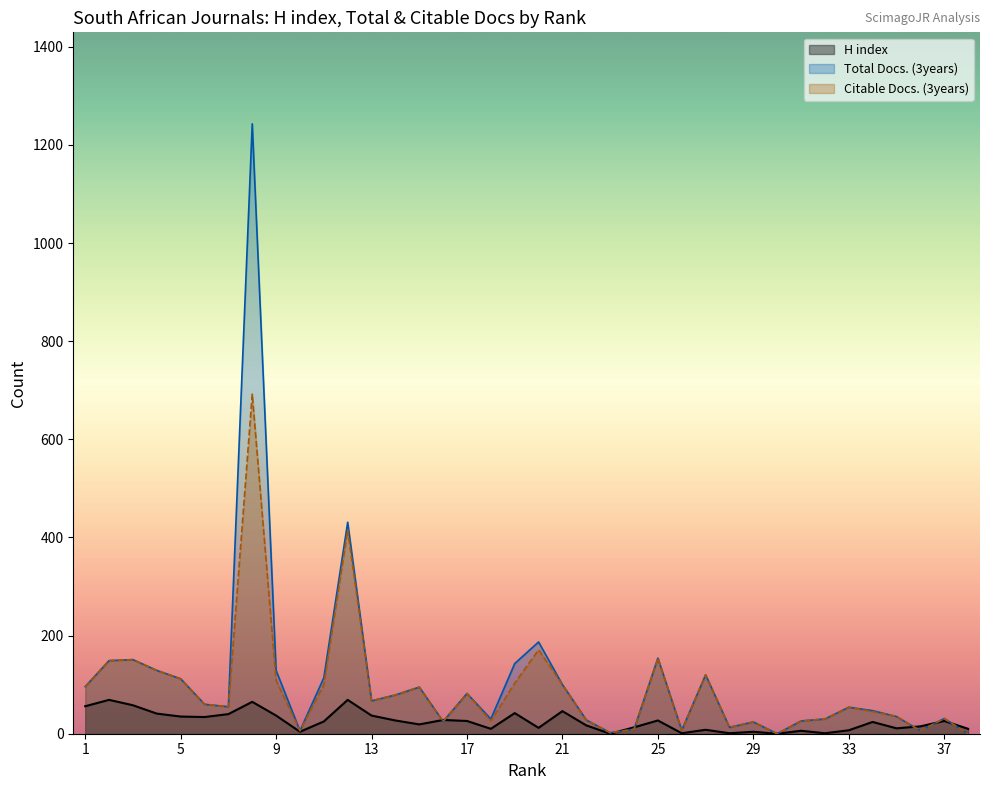

How many times do H index and Total Docs. (3years) cross each other?

7